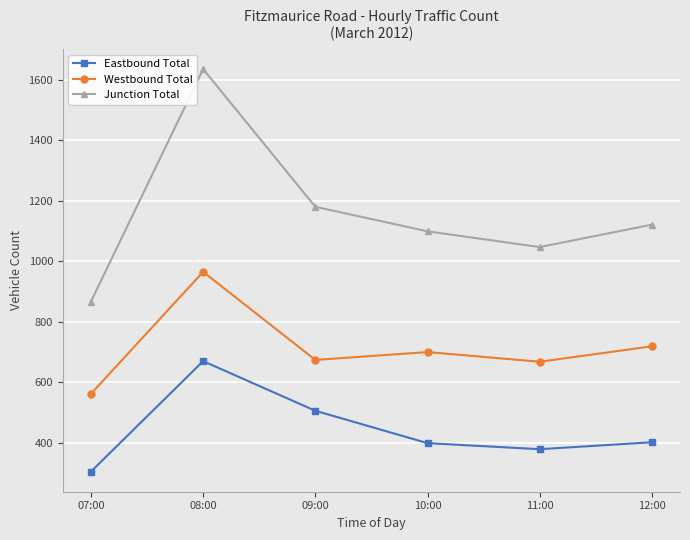

What is the spread (max minus min) of values at 08:00?

965